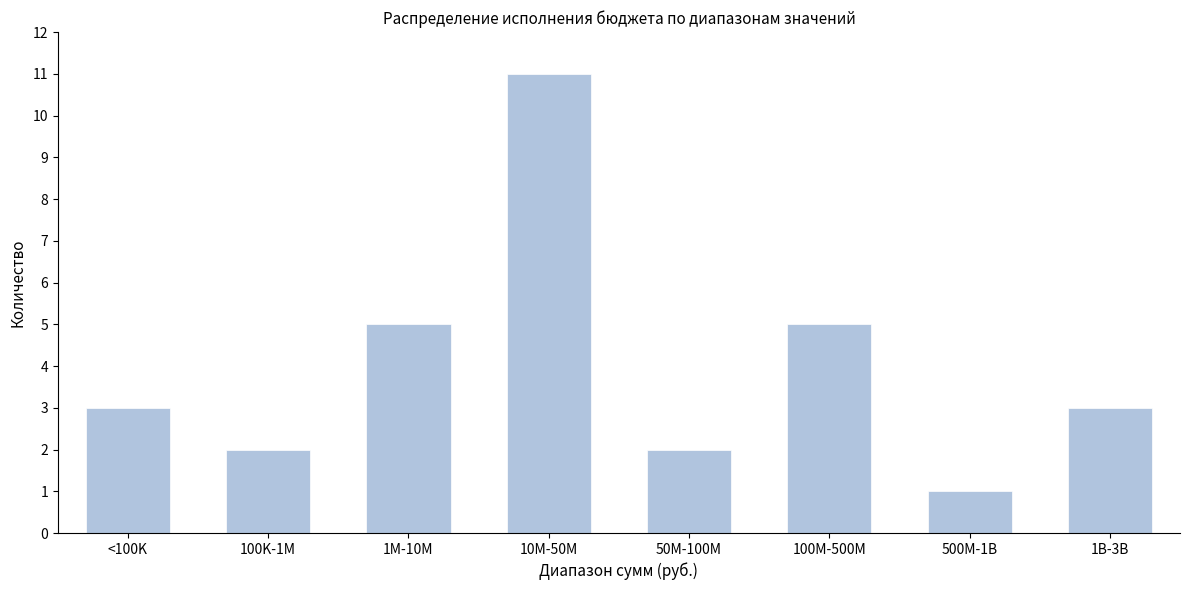

Reading left to right, transcribe all the data shown in this chart.

<100K=3	100K-1M=2	1M-10M=5	10M-50M=11	50M-100M=2	100M-500M=5	500M-1B=1	1B-3B=3